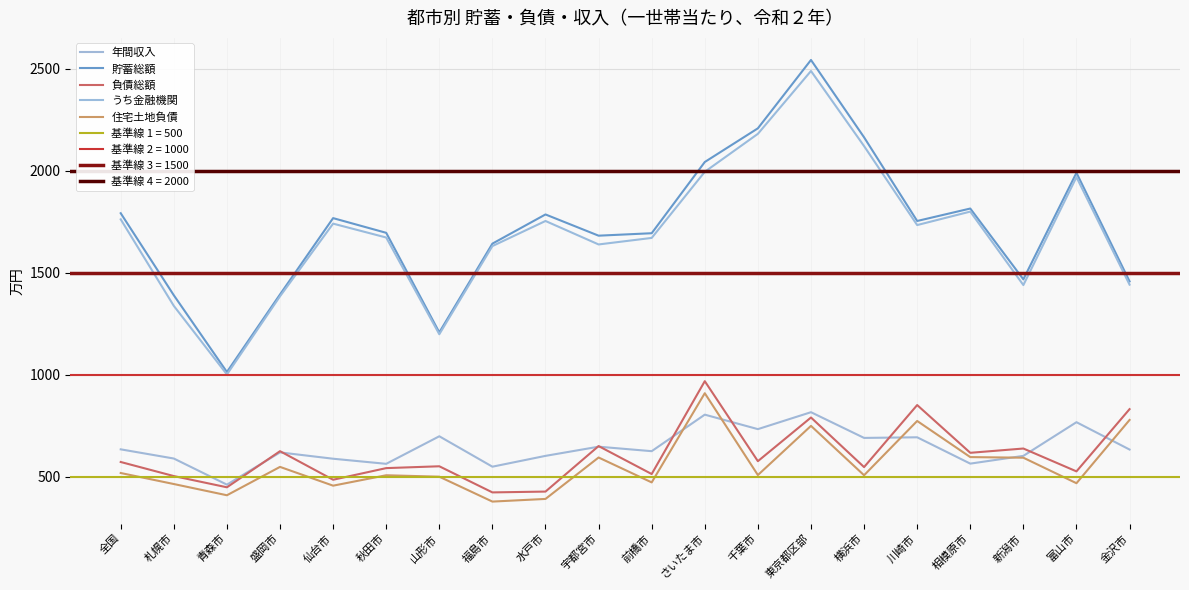

Is this an area chart (filled region under the line)?

No